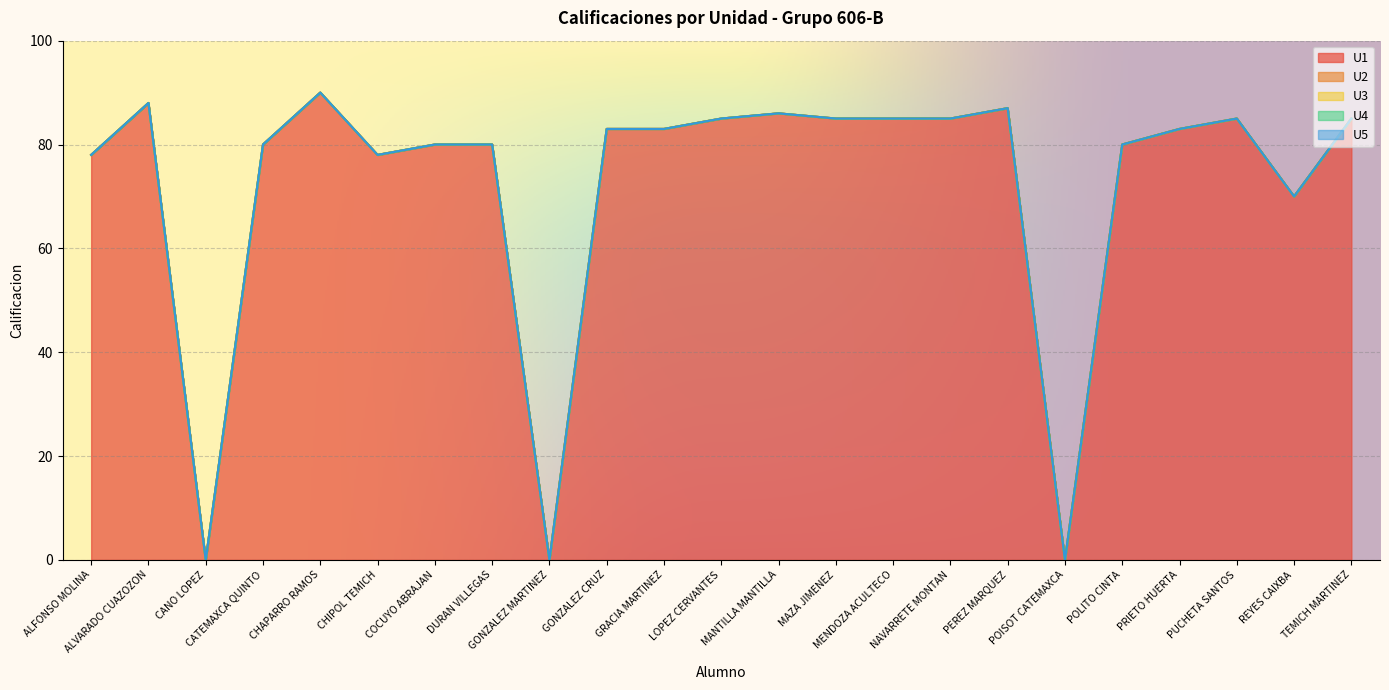

Which label corresponds to the largest value in the chart?

CHAPARRO RAMOS